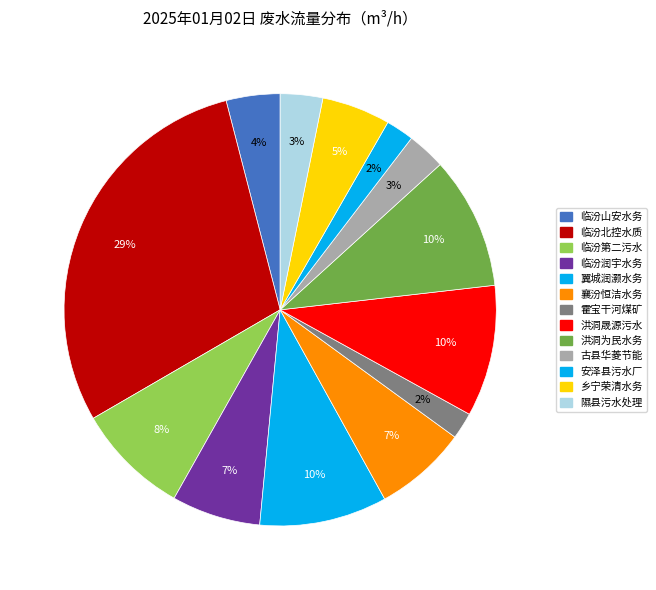

Count the number of slices in the pie.

13